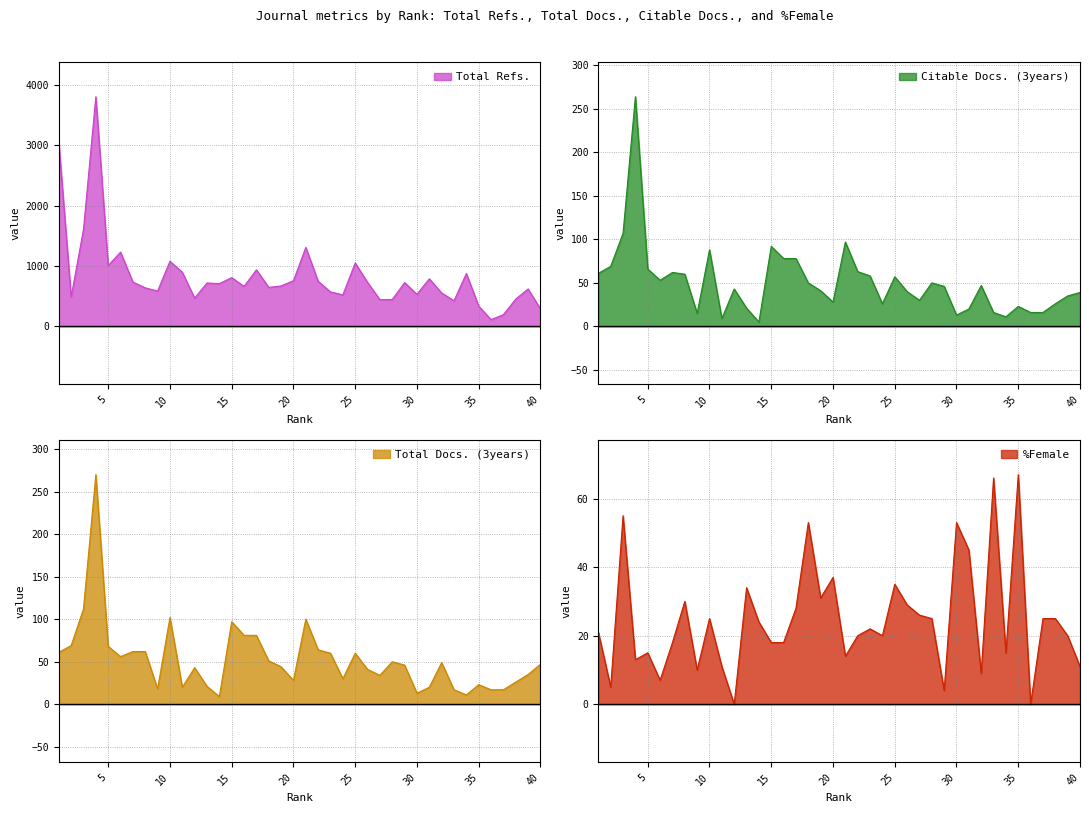

At how many categories does at least one series exceed 2632?

2